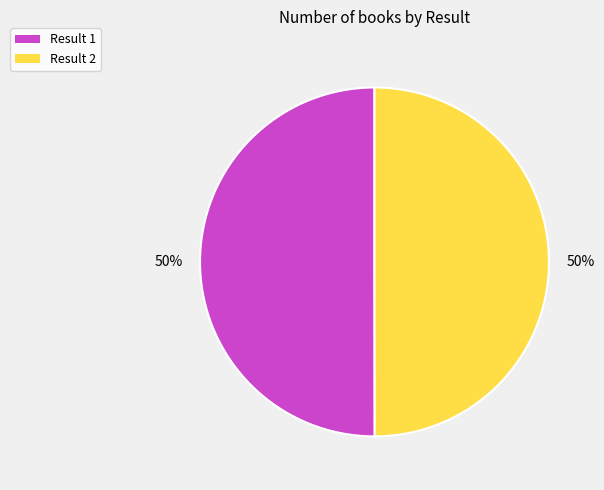

Is the sum of Result 1 and Result 2 greater than half?

Yes